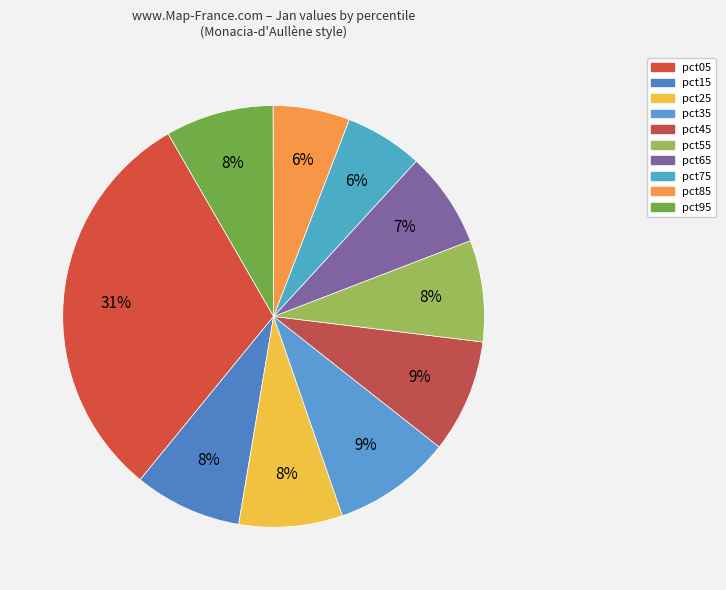

How much of the chart is everything except pct85?

94.1%